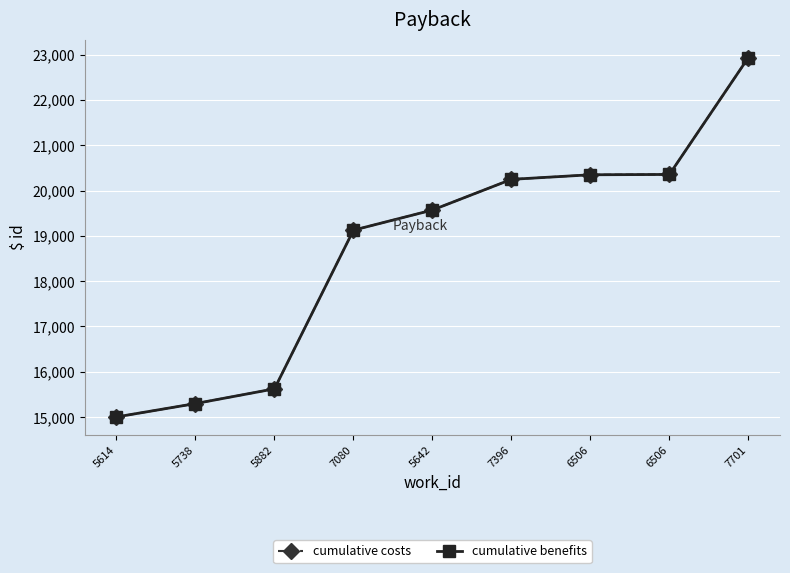

Does the chart have visible grid lines?

Yes